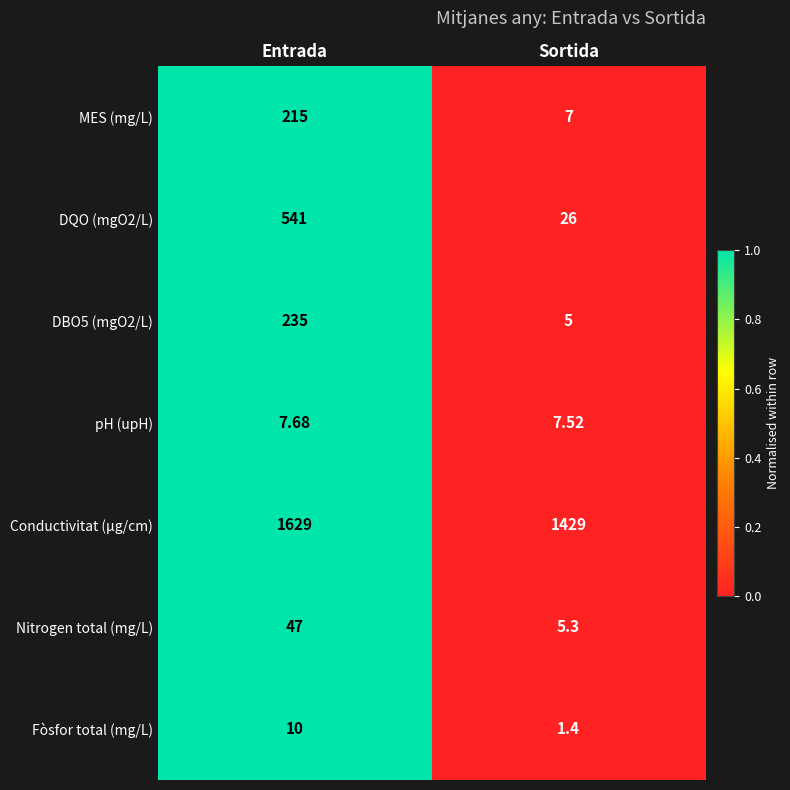

Rank the series by their maximum value, from lowest to highest.

pH (upH), Fòsfor total (mg/L), Nitrogen total (mg/L), MES (mg/L), DBO5 (mgO2/L), DQO (mgO2/L), Conductivitat (µg/cm)